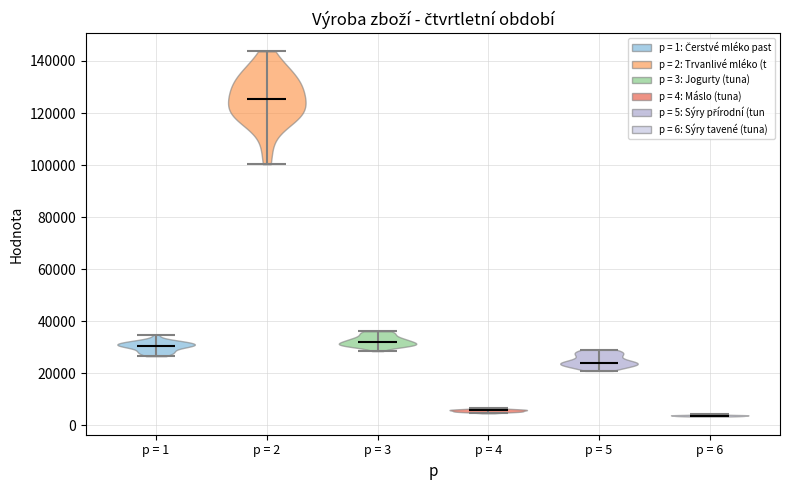

Which violin has the highest median line?

p = 2